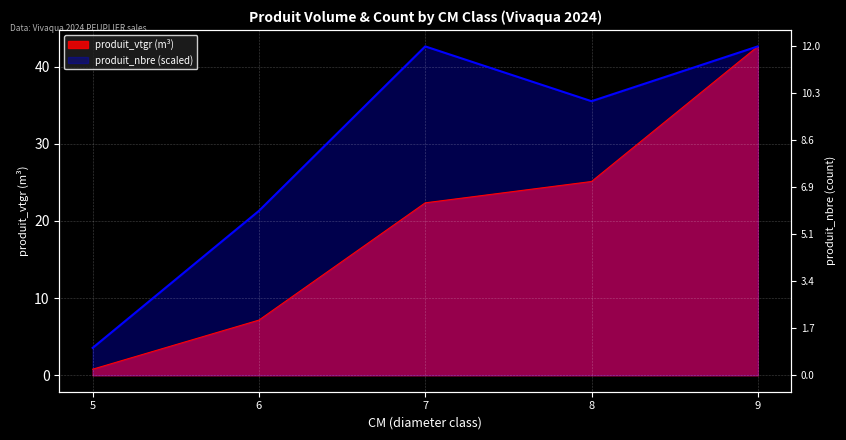

Rank the categories by produit_vtgr value from lowest to highest.

5, 6, 7, 8, 9